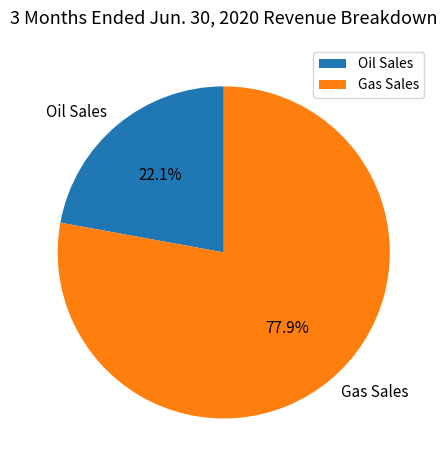

Is it true that Oil Sales is 22% of the pie?

True